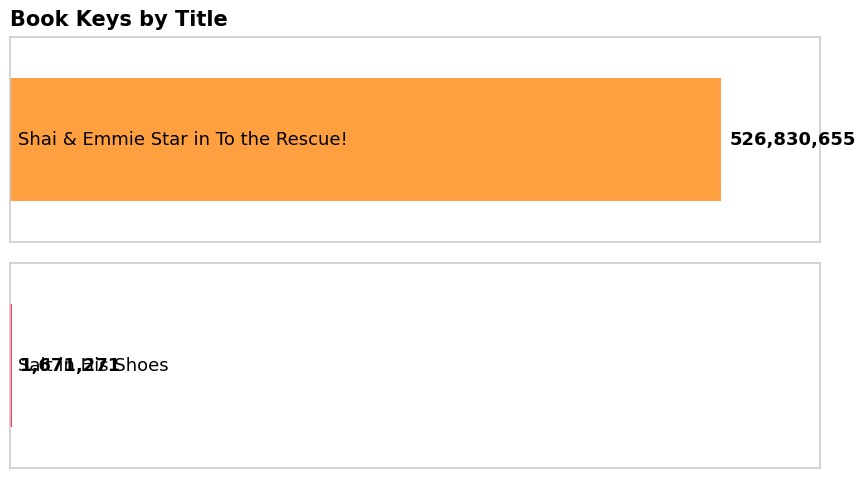

Read the value at Shai & Emmie Star in To the Rescue!, to the nearest 100.

526830700